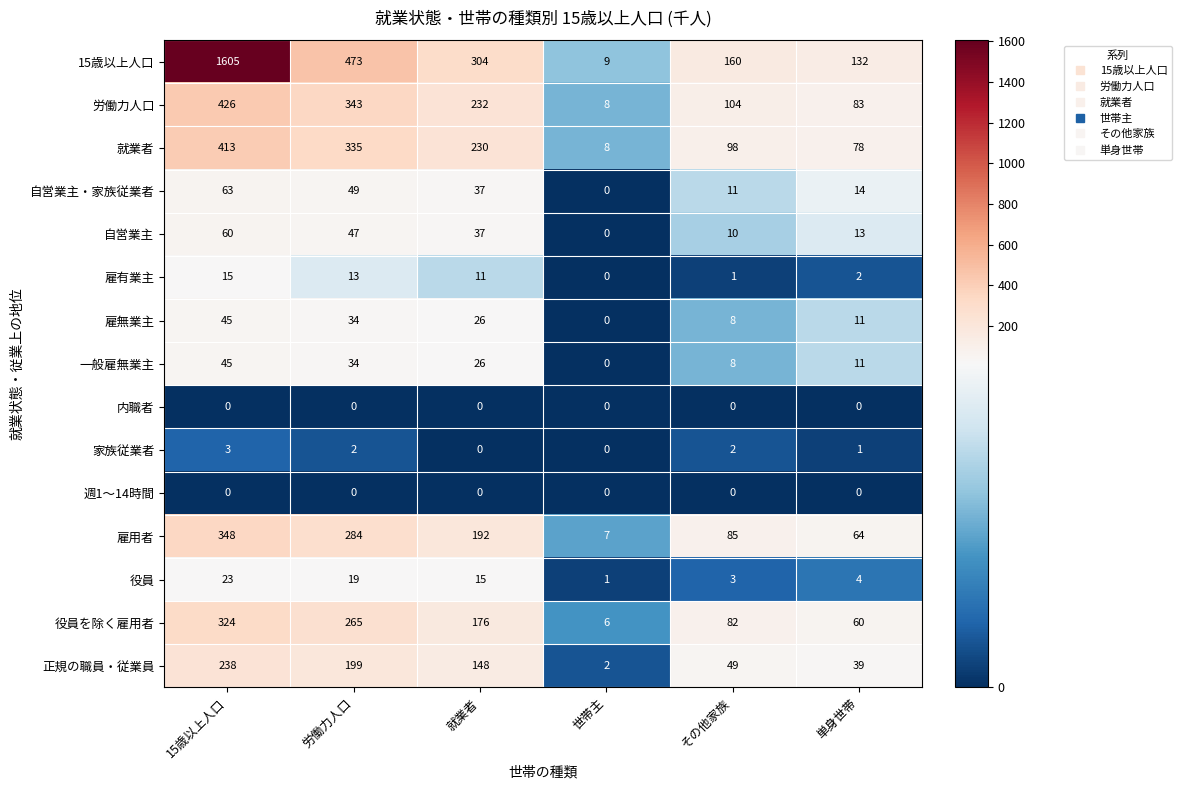

What is the average value of the 就業者 series?

194